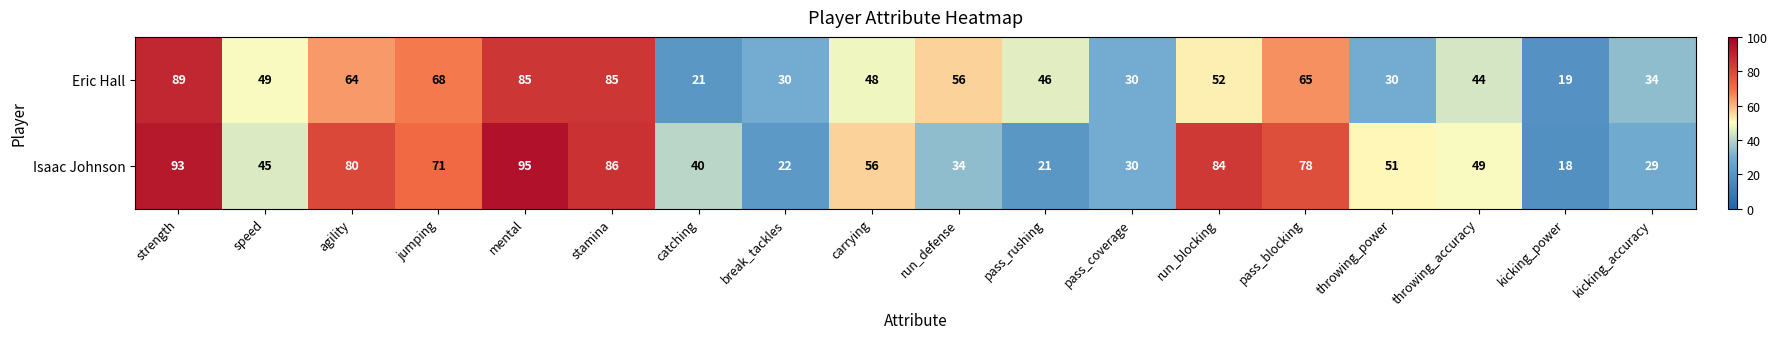

At which label is Isaac Johnson closest to 56?

carrying